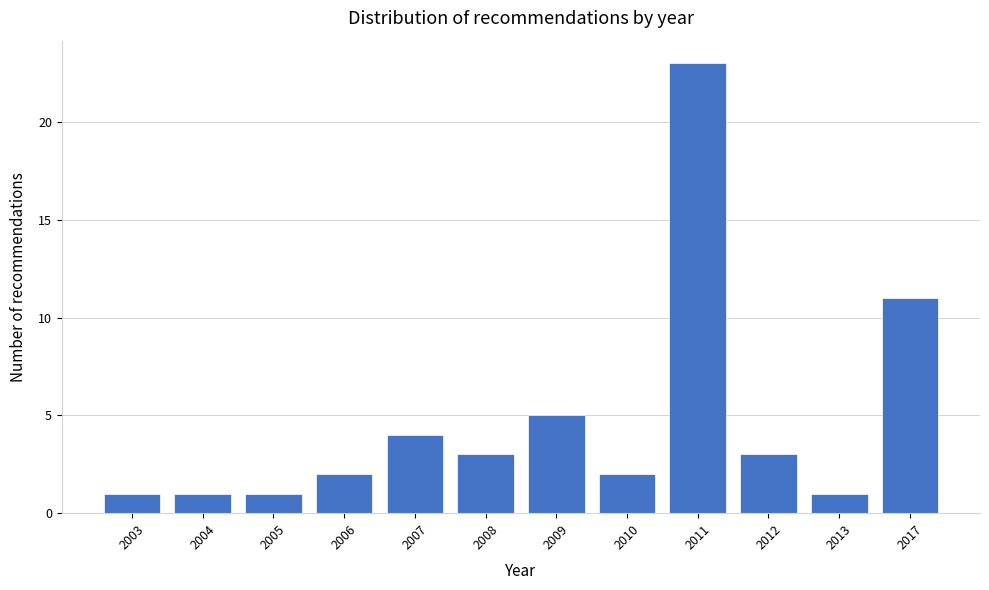

Reading left to right, extract all data points from this chart.

1	1	1	2	4	3	5	2	23	3	1	11